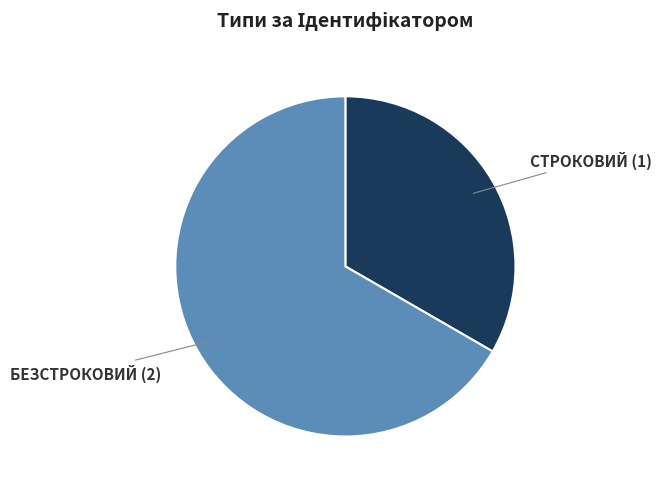

Count the number of slices in the pie.

2